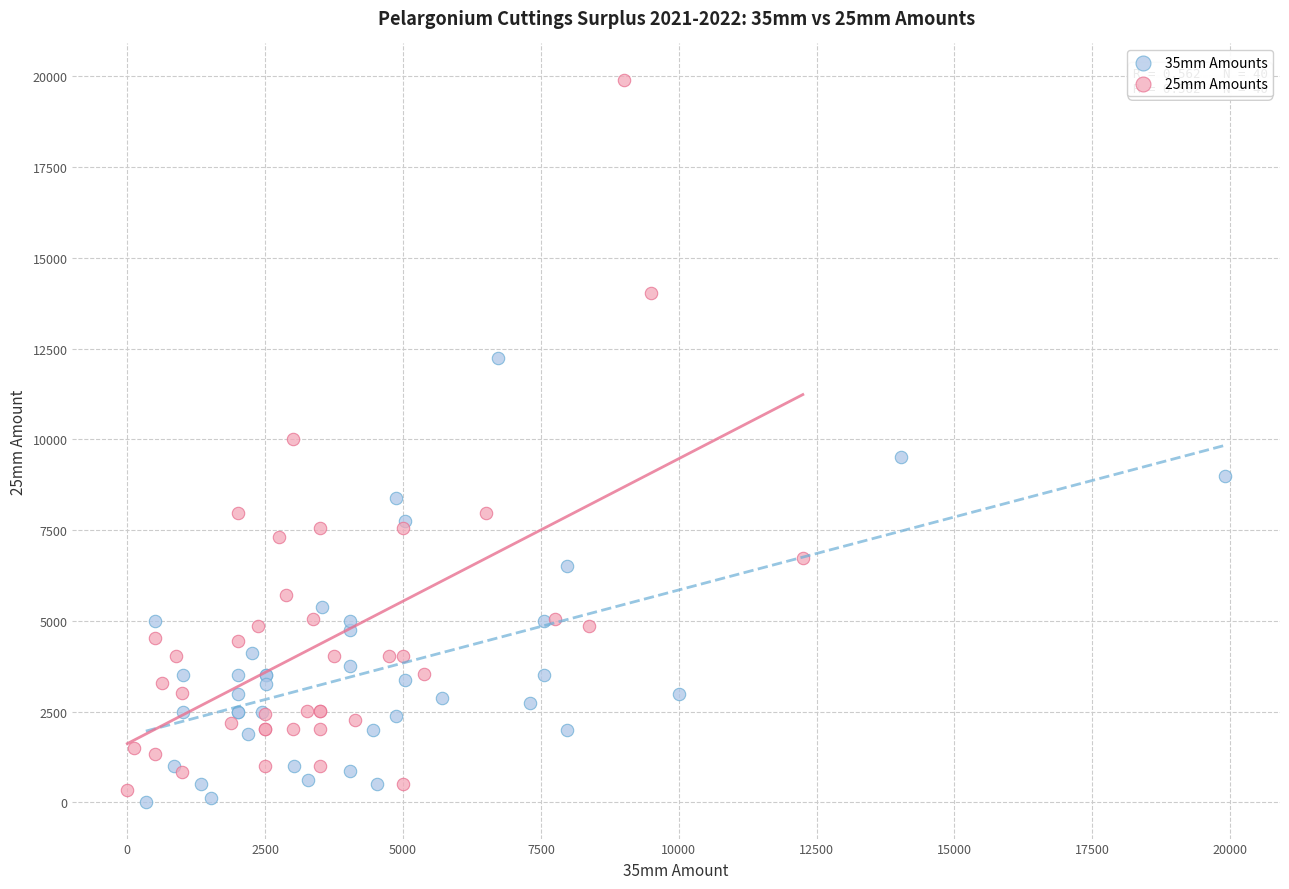

Which series has the largest Y range (max minus min)?

25mm Amounts